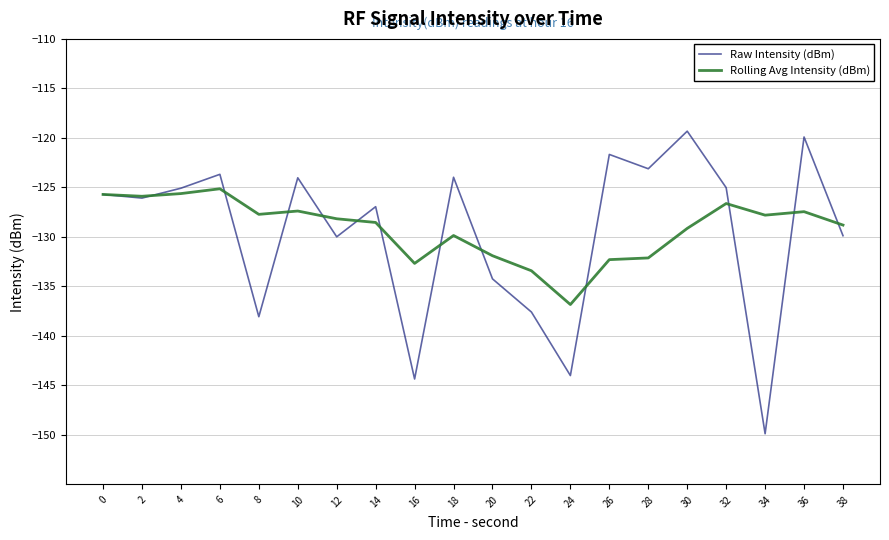

Which category has the highest value in the Raw Intensity (dBm) series?

30